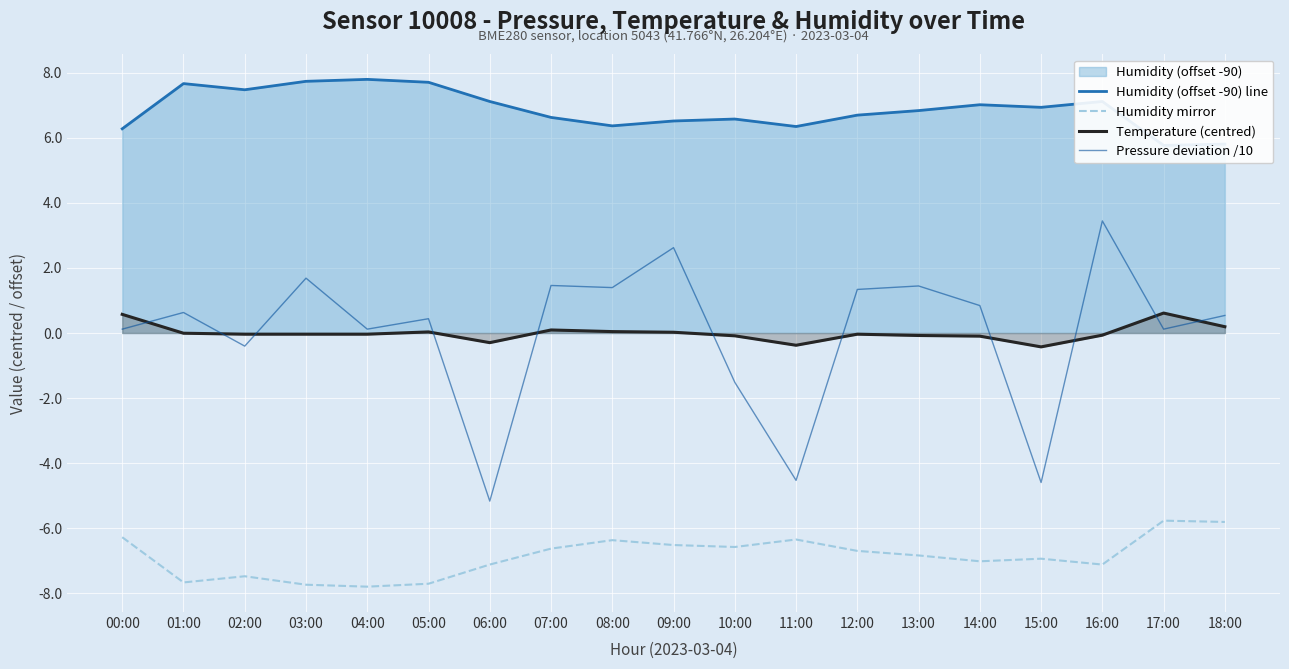

In Humidity (offset -90) line, how many points are higher than both neighbors (excluding endpoints)?

5